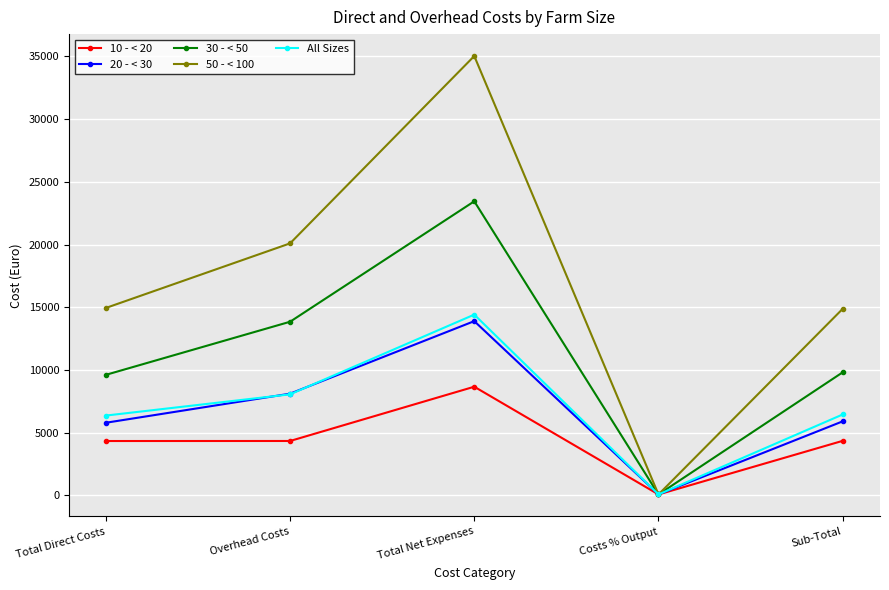

True or false: 50 - < 100 has a value of 9793.6 at Sub-Total.

False